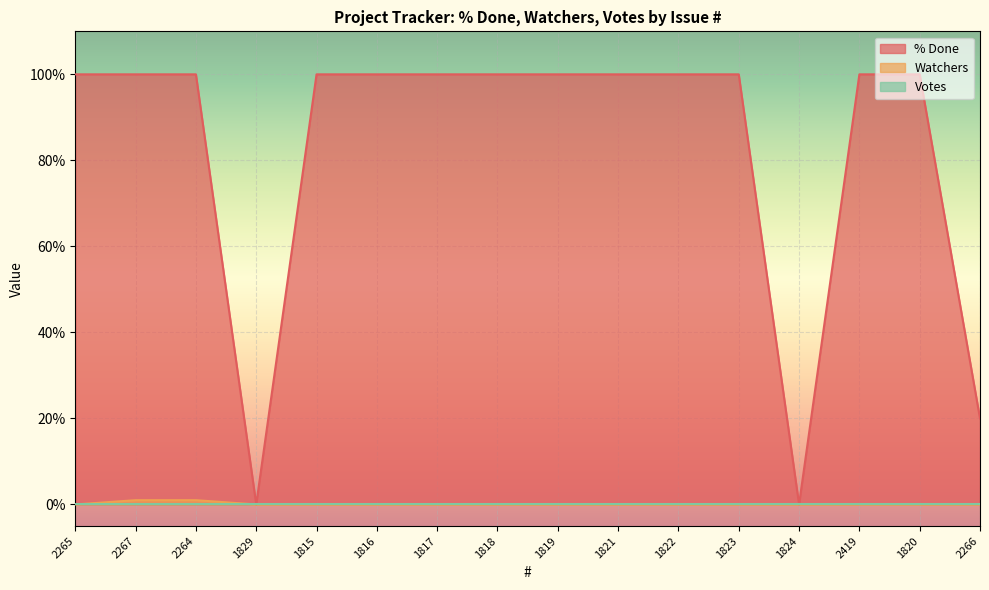

How many data points in % Done are less than 100?

3